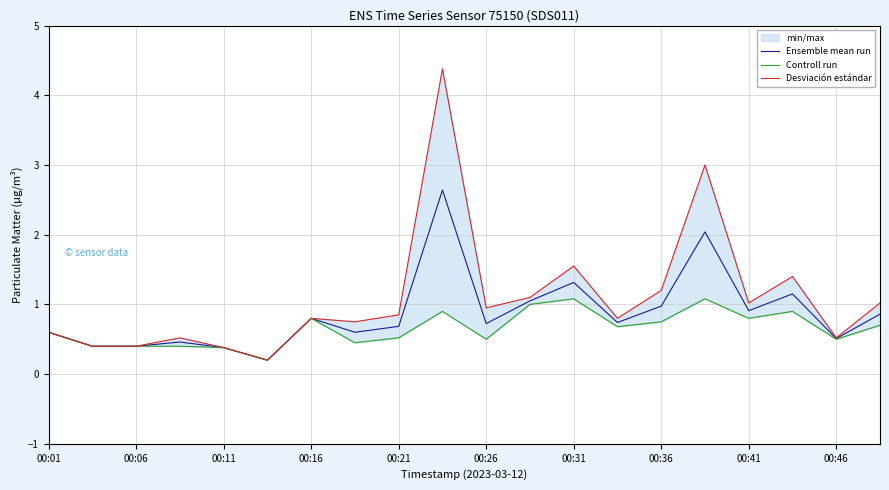

What is the maximum value shown in the chart?

4.4